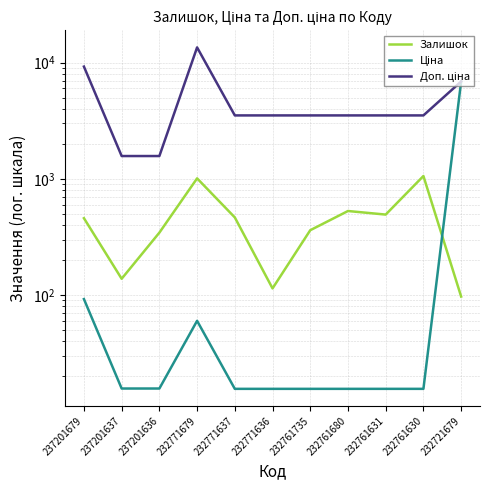

At which category does the chart reach its minimum across all series?

232771637